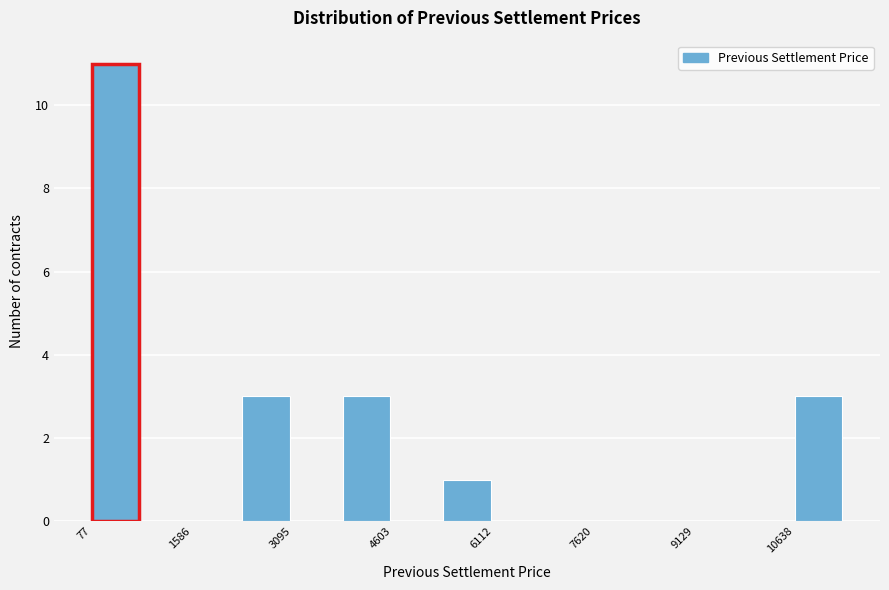

Around what value on the x-axis is the tallest bar? Give the approximate position of its centre, as read against the axis.

400